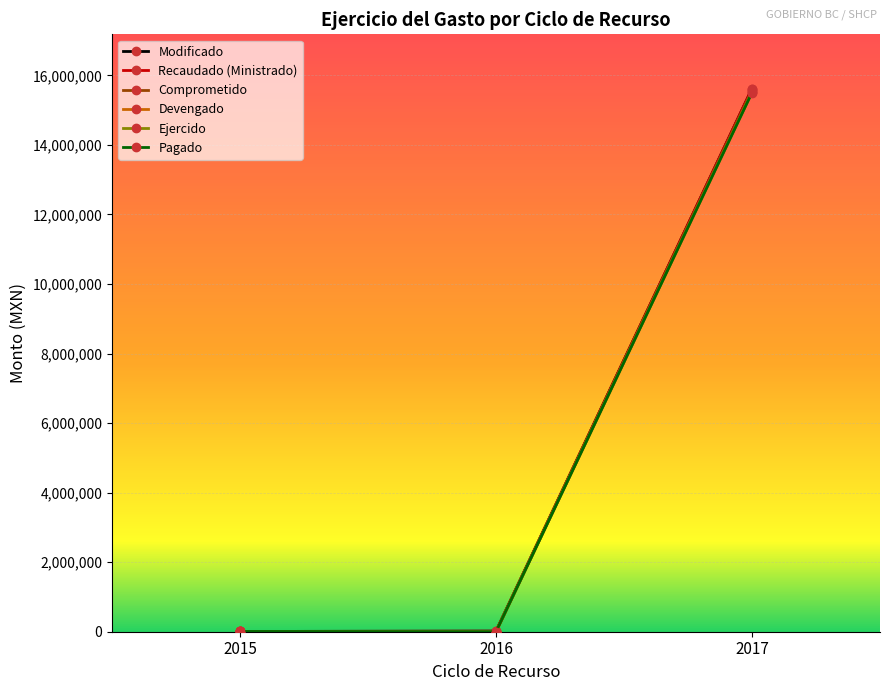

Reading left to right, transcribe all the data shown in this chart.

Modificado: 7641.2	16359.8	15619442.6
Recaudado (Ministrado): 7641.2	16359.8	15619442.6
Comprometido: 7641.2	0.0	15566574.1
Devengado: 7641.2	0.0	15519974.6
Ejercido: 7641.2	0.0	15519974.6
Pagado: 7641.2	0.0	15506854.4